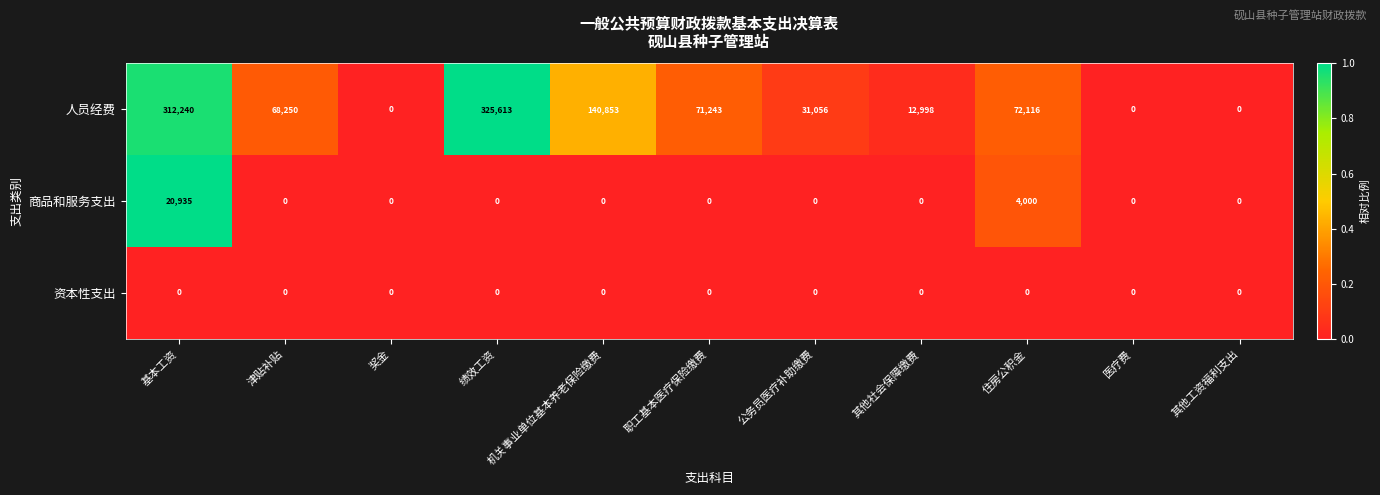

Rank the series by their maximum value, from lowest to highest.

资本性支出, 商品和服务支出, 人员经费